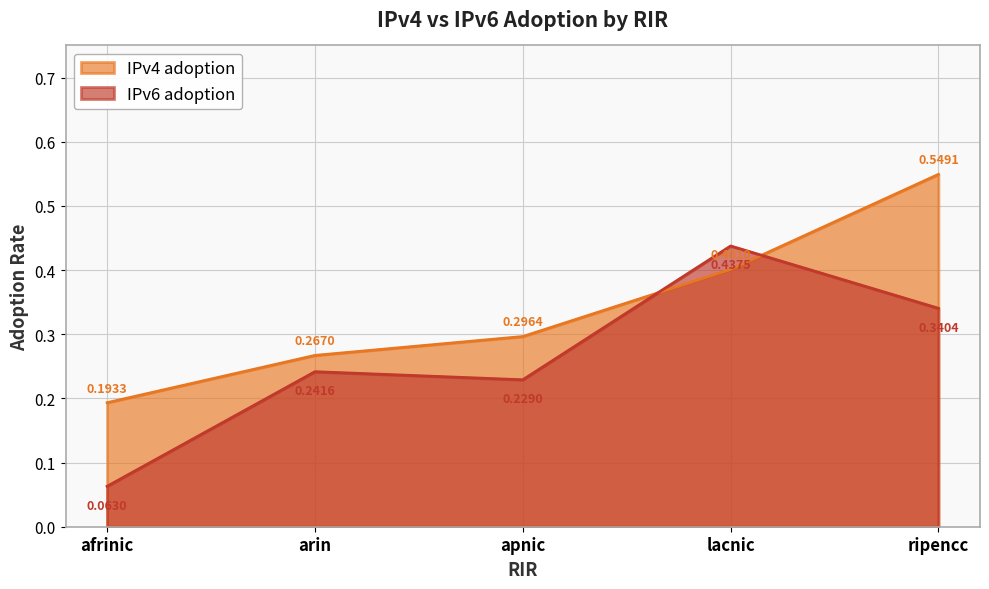

Does the chart display data point markers on the line(s)?

No